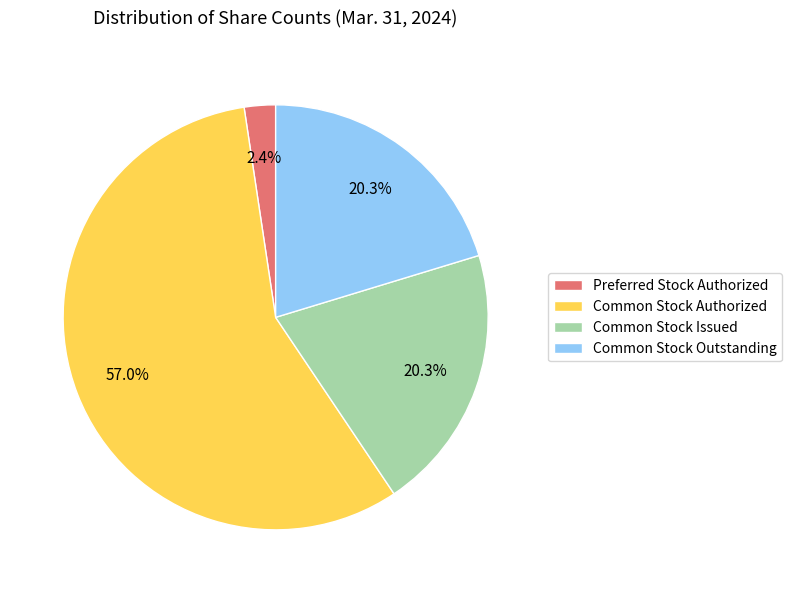

The Common Stock Authorized slice represents 57% of the pie. True or false?

True